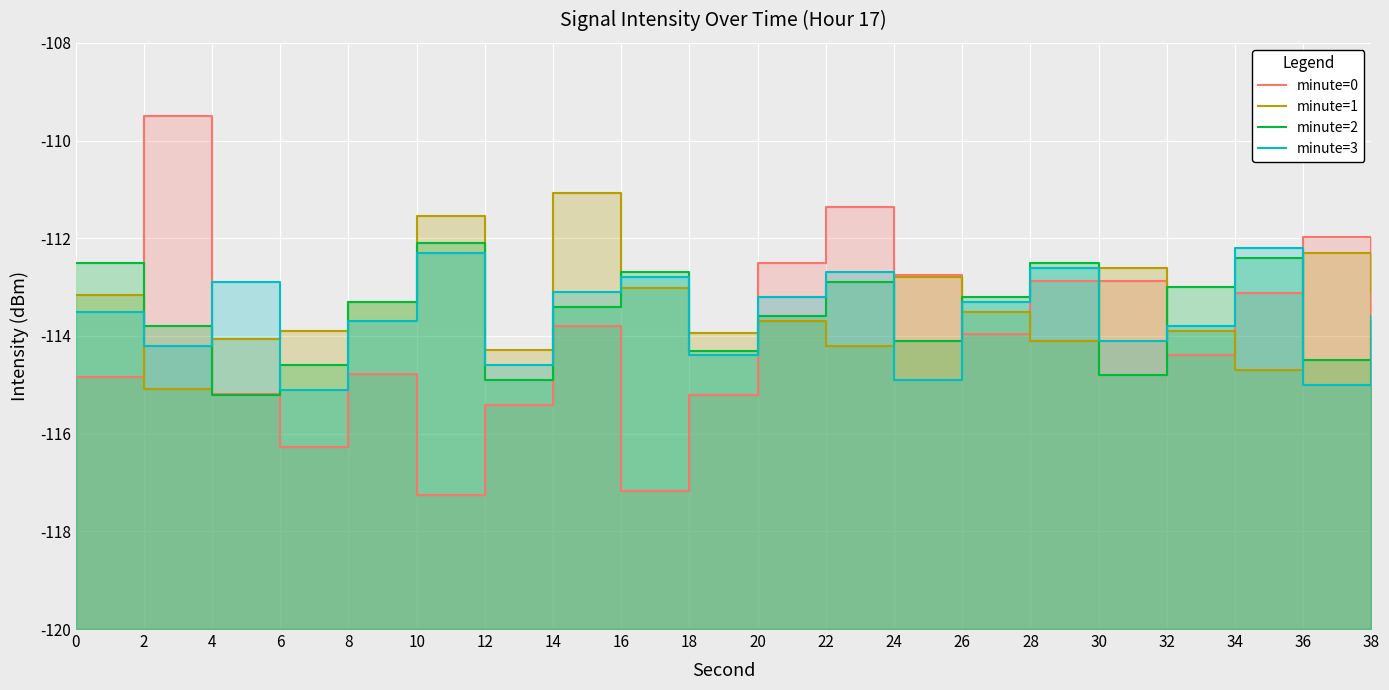

At how many categories does at least one series exceed -116?

20